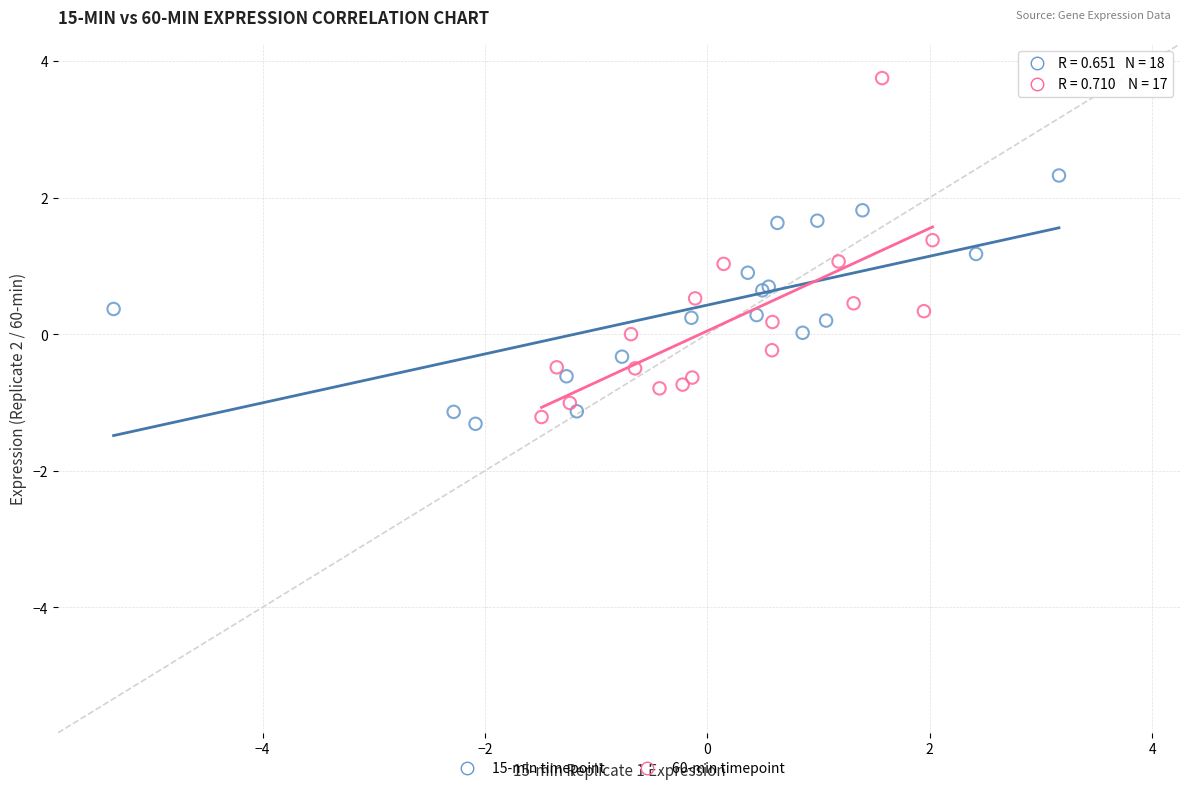

Which series contains the highest Y value?

60-min timepoint